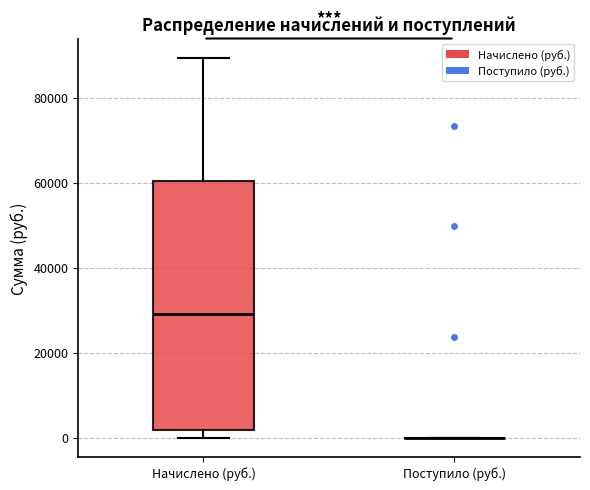

Which box is the tallest, from its lower edge to its upper edge?

Начислено (руб.)